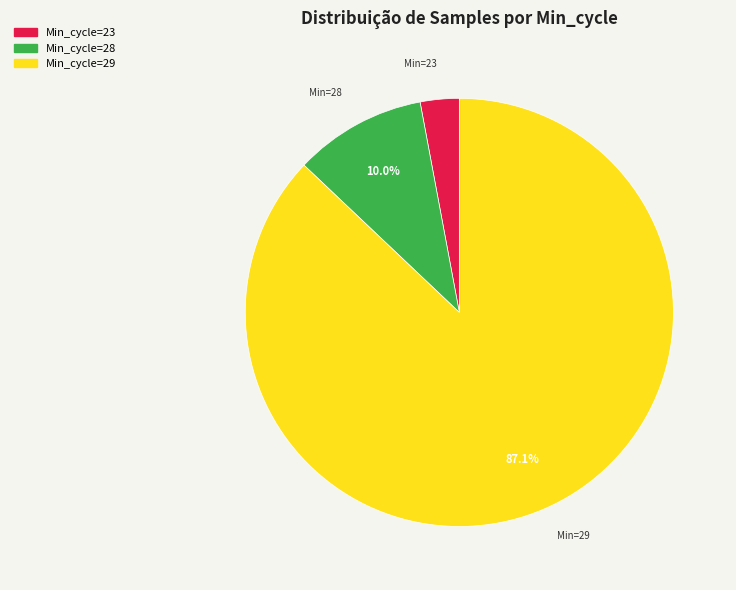

Does any single category account for the majority?

Yes